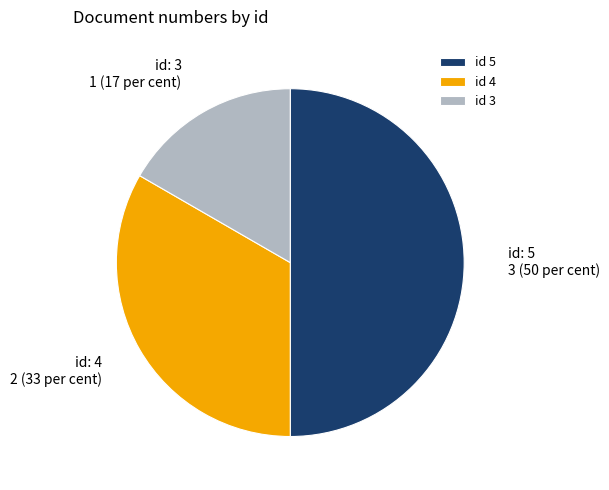

Which category has the biggest portion of the pie?

id 5